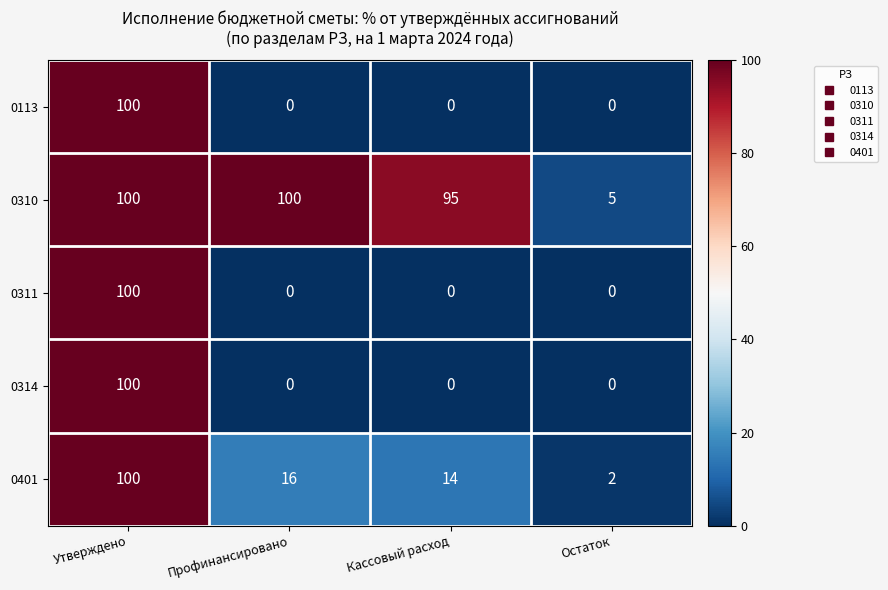

Reading left to right, what are all the values shown in this chart?

0113: 100	0	0	0
0310: 100	100	95	5
0311: 100	0	0	0
0314: 100	0	0	0
0401: 100	16	14	2